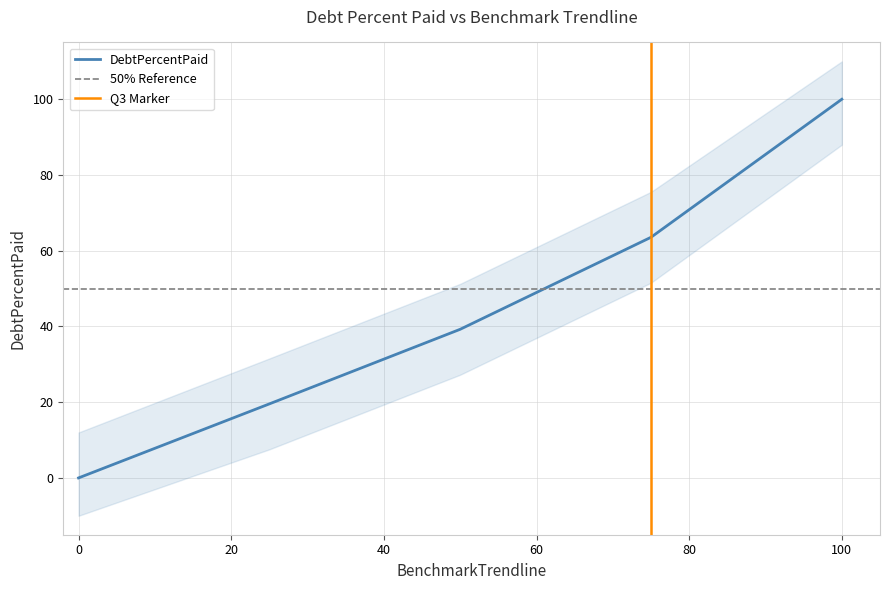

How many series are shown in this chart?

1